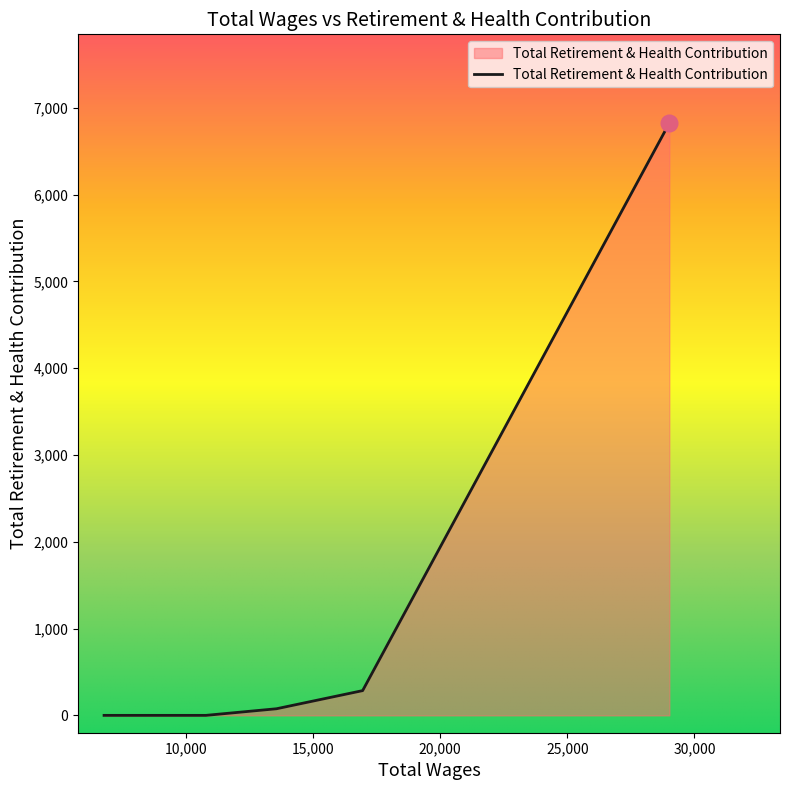

What is the maximum value shown in the chart?

6822